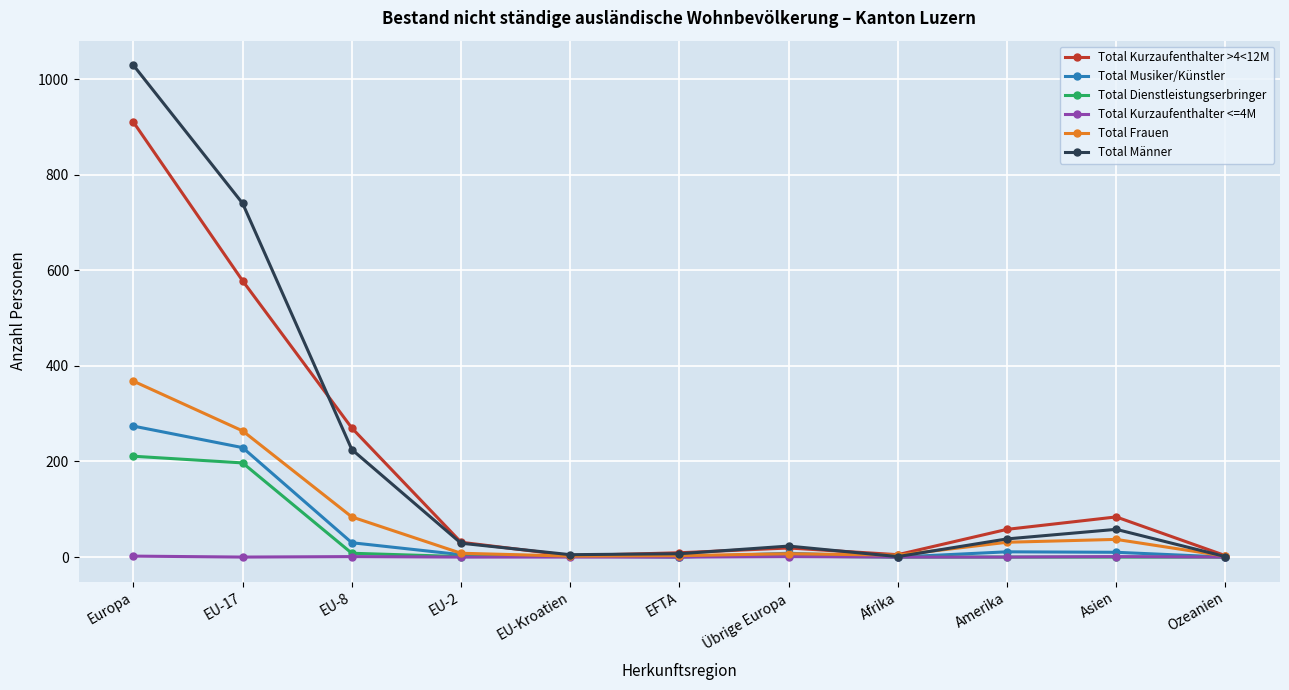

True or false: Total Männer has a value of 1309 at EU-17.

False